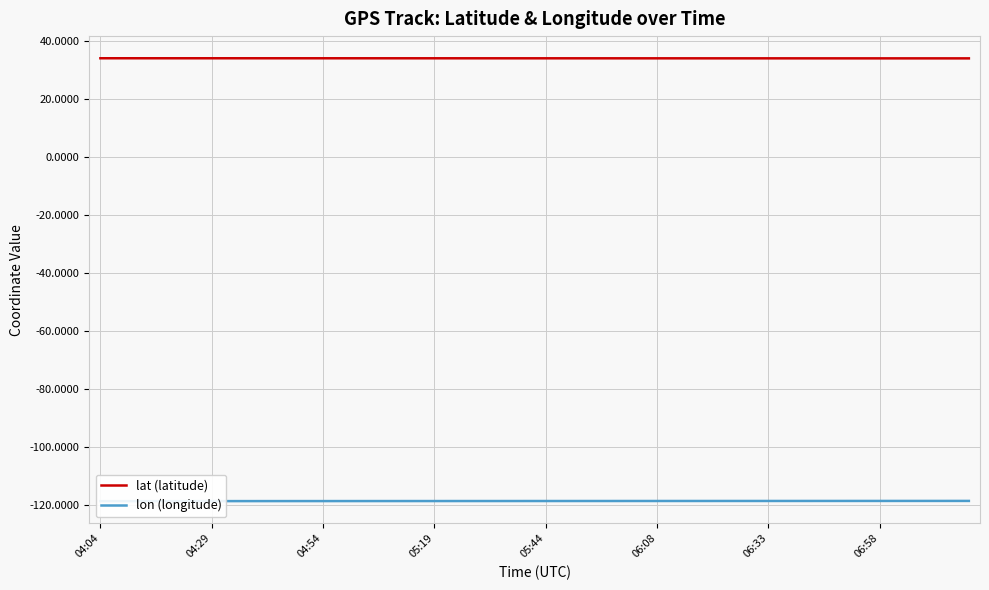

Does the chart display data point markers on the line(s)?

No